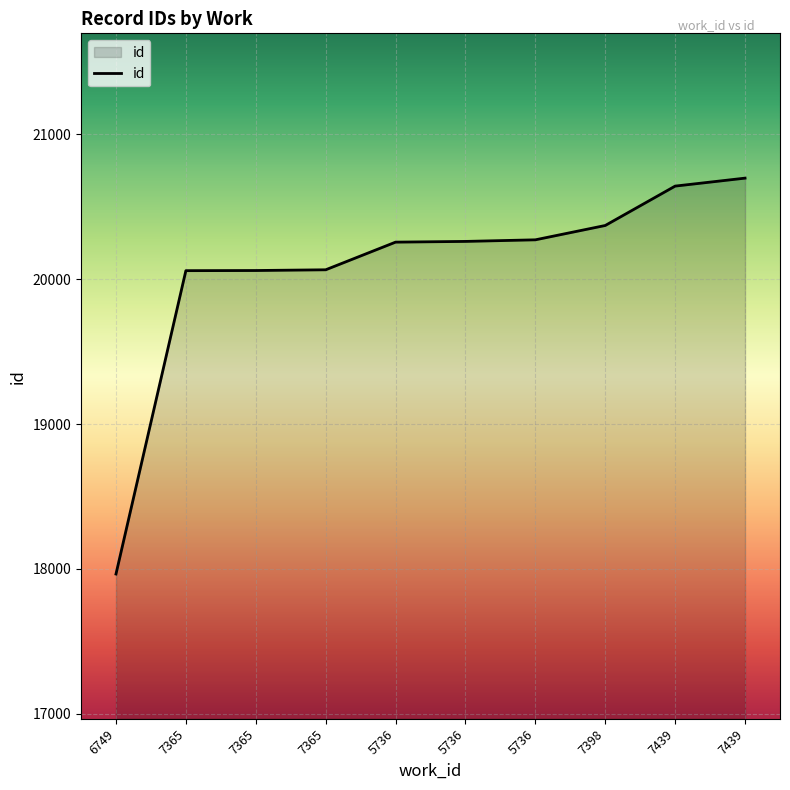

How many lines are shown in the chart?

1